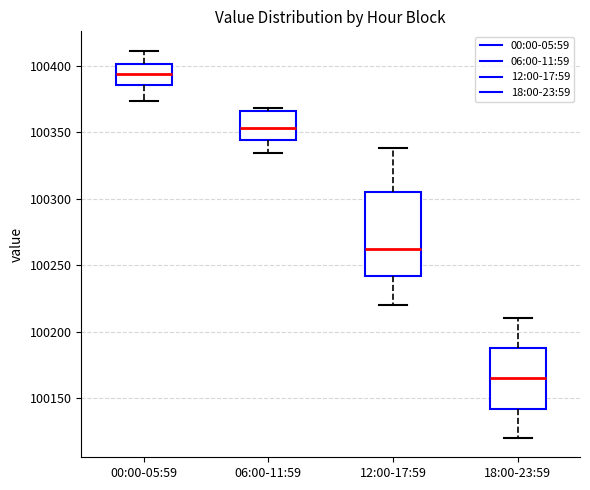

Which box is the tallest, from its lower edge to its upper edge?

12:00-17:59